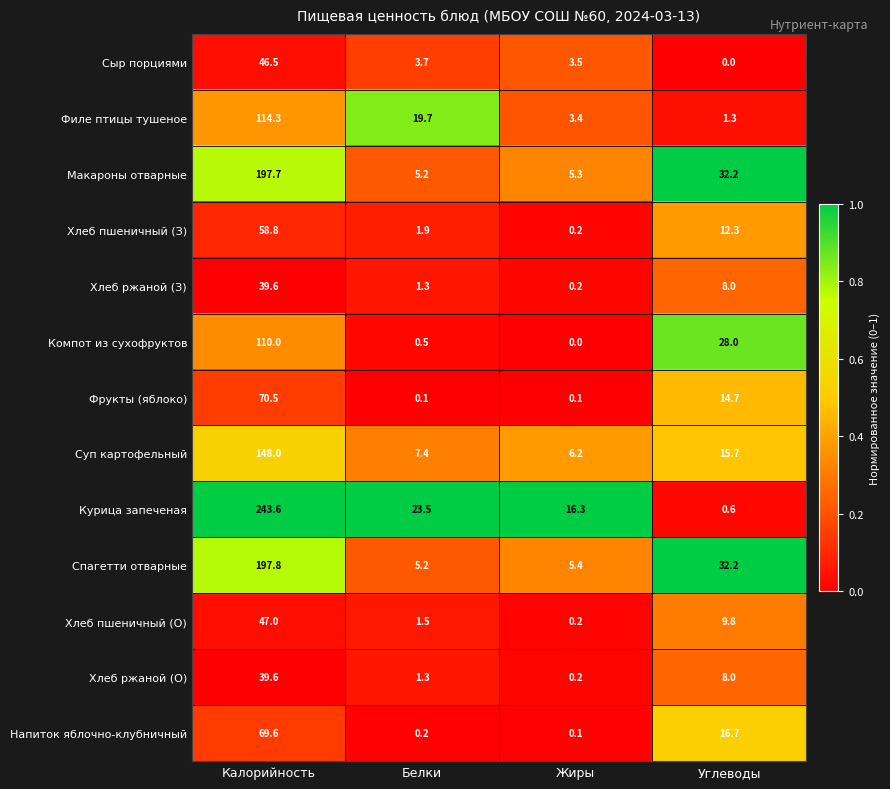

Which series has the largest total across all categories?

Курица запеченая